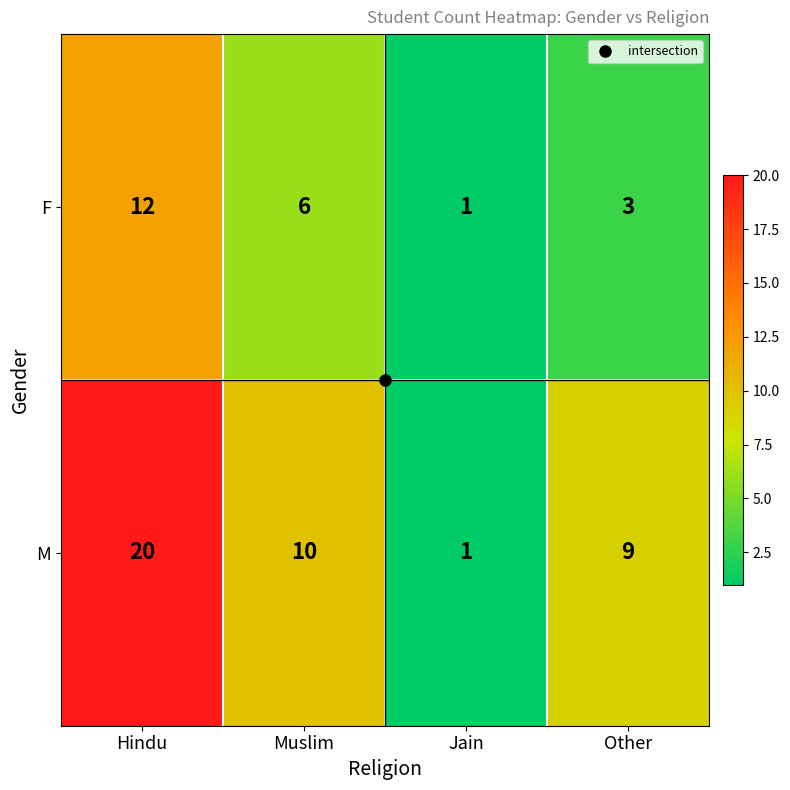

Is it true that M equals 10 at Hindu?

False